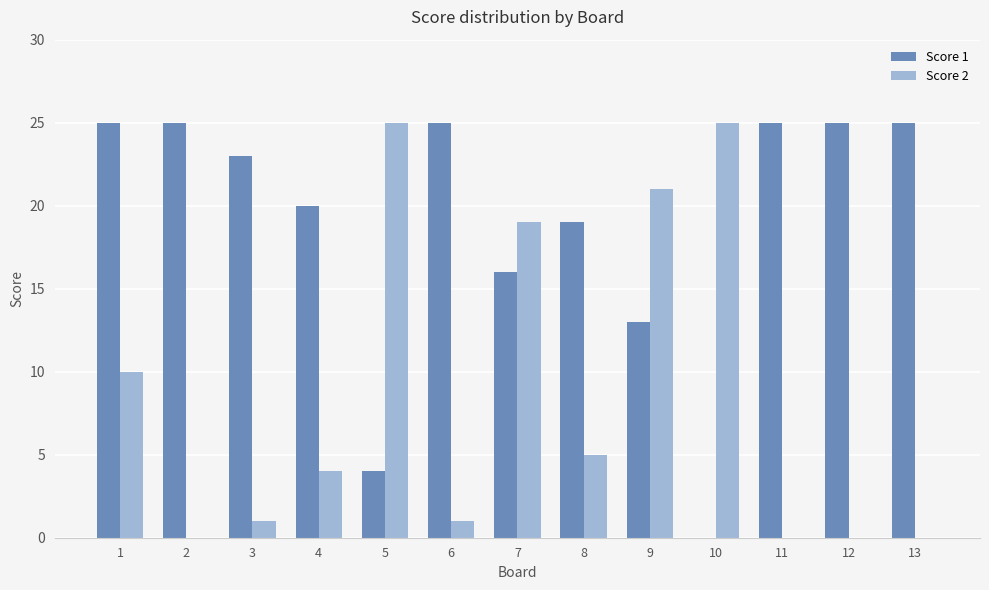

How many categories are shown in the chart?

13